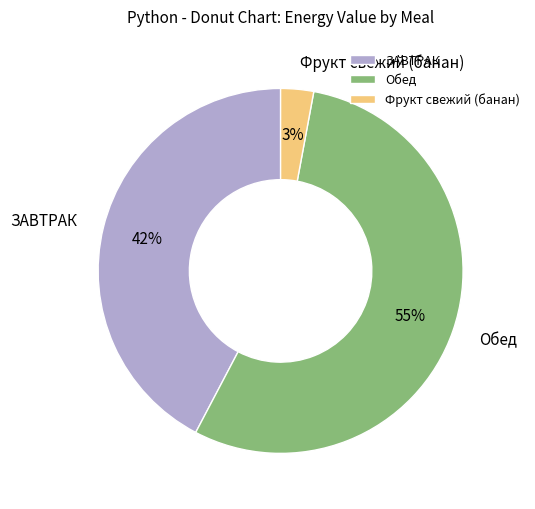

To the nearest percent, what portion does Обед represent?

55%